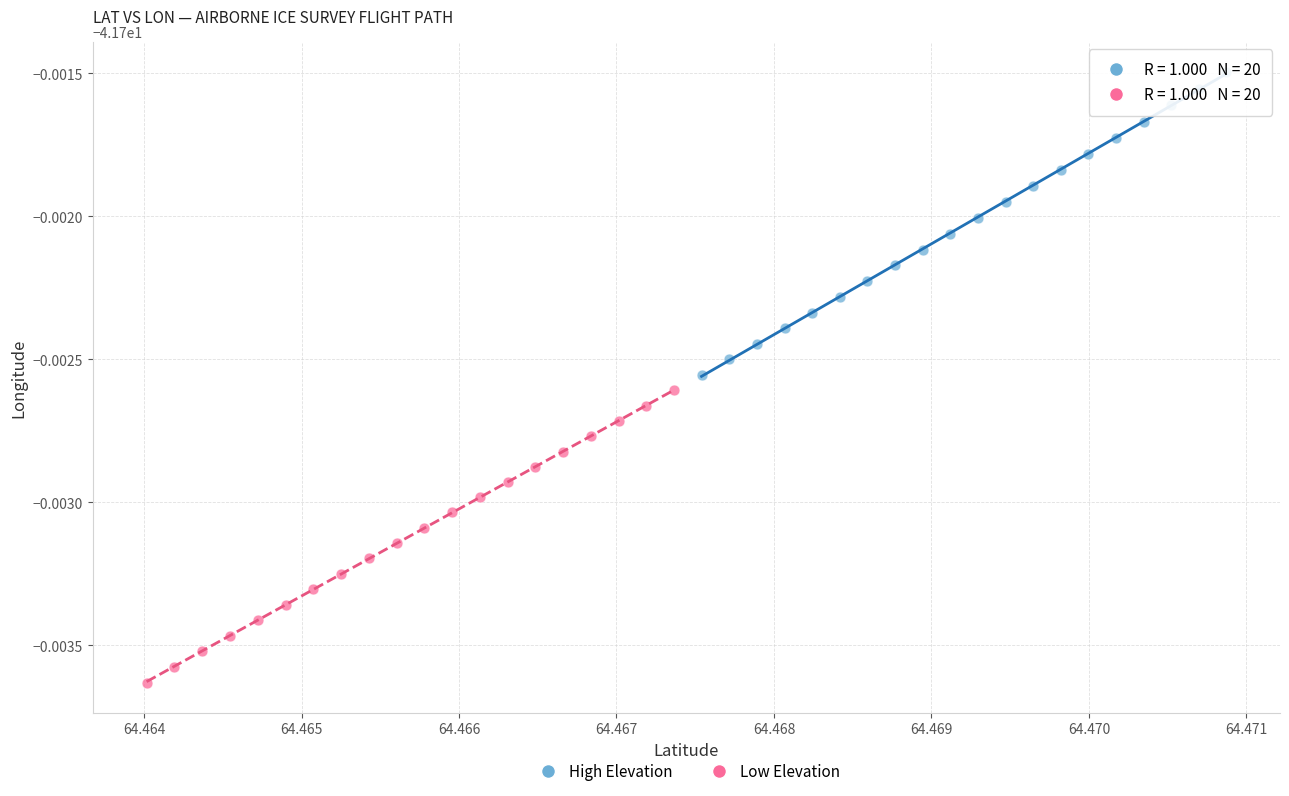

Which series reaches the maximum Y coordinate?

High Elevation